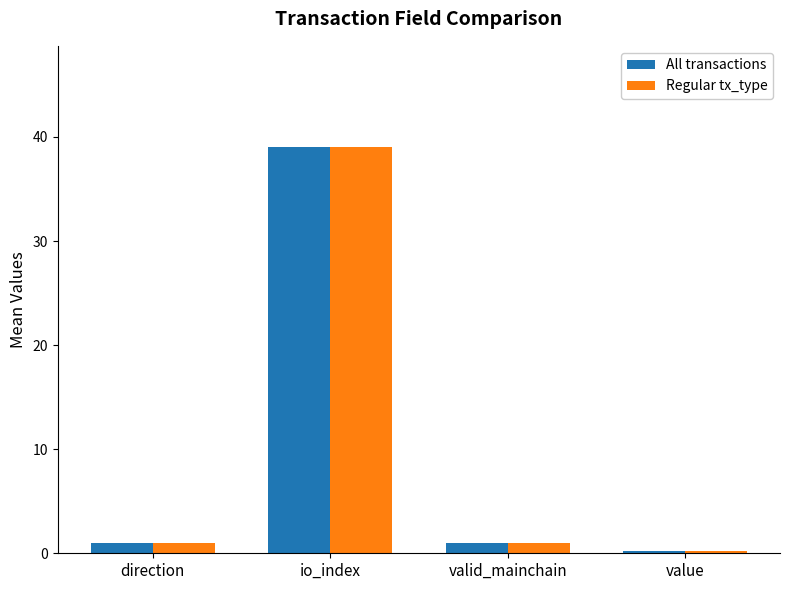

What are all the series names shown in the legend?

All transactions, Regular tx_type